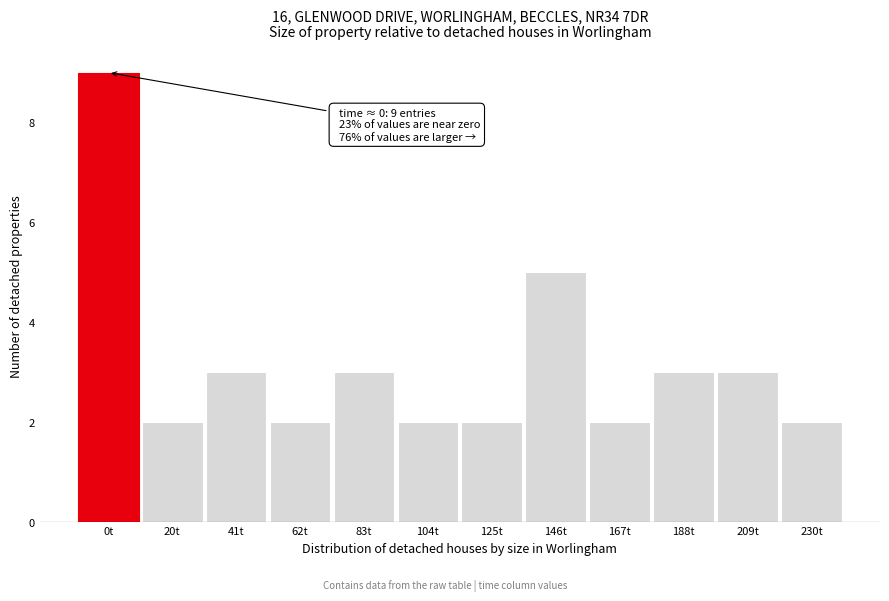

Reading left to right, extract all data points from this chart.

9	2	3	2	3	2	2	5	2	3	3	2